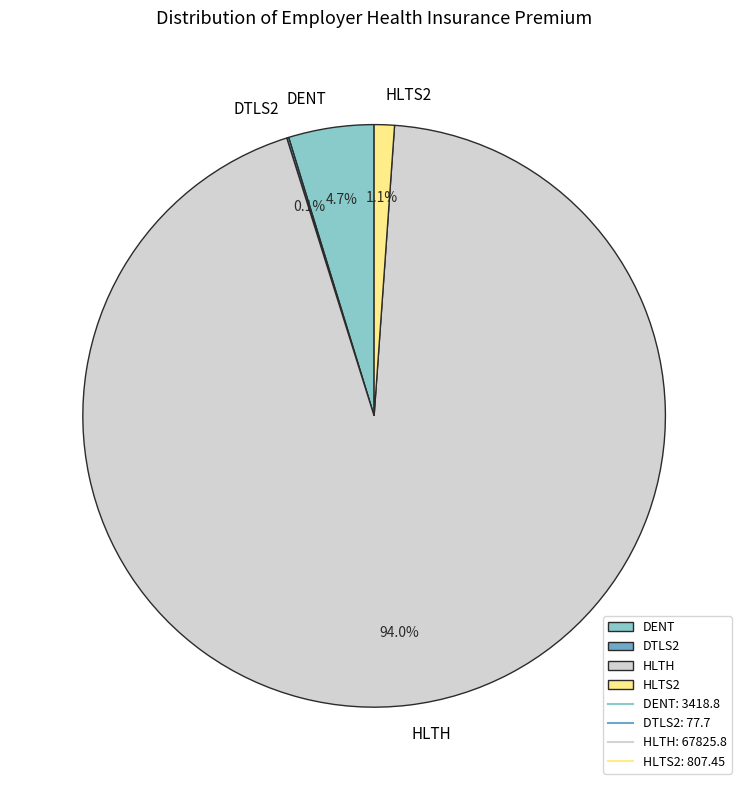

Which slice is the largest?

HLTH